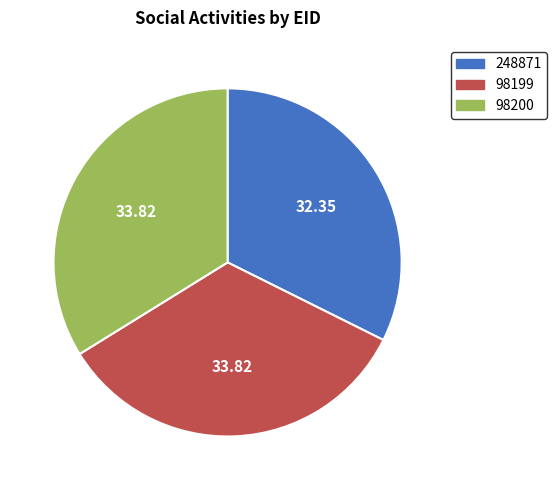

What is the ratio of the value at 248871 to the value at 98199?

1.0